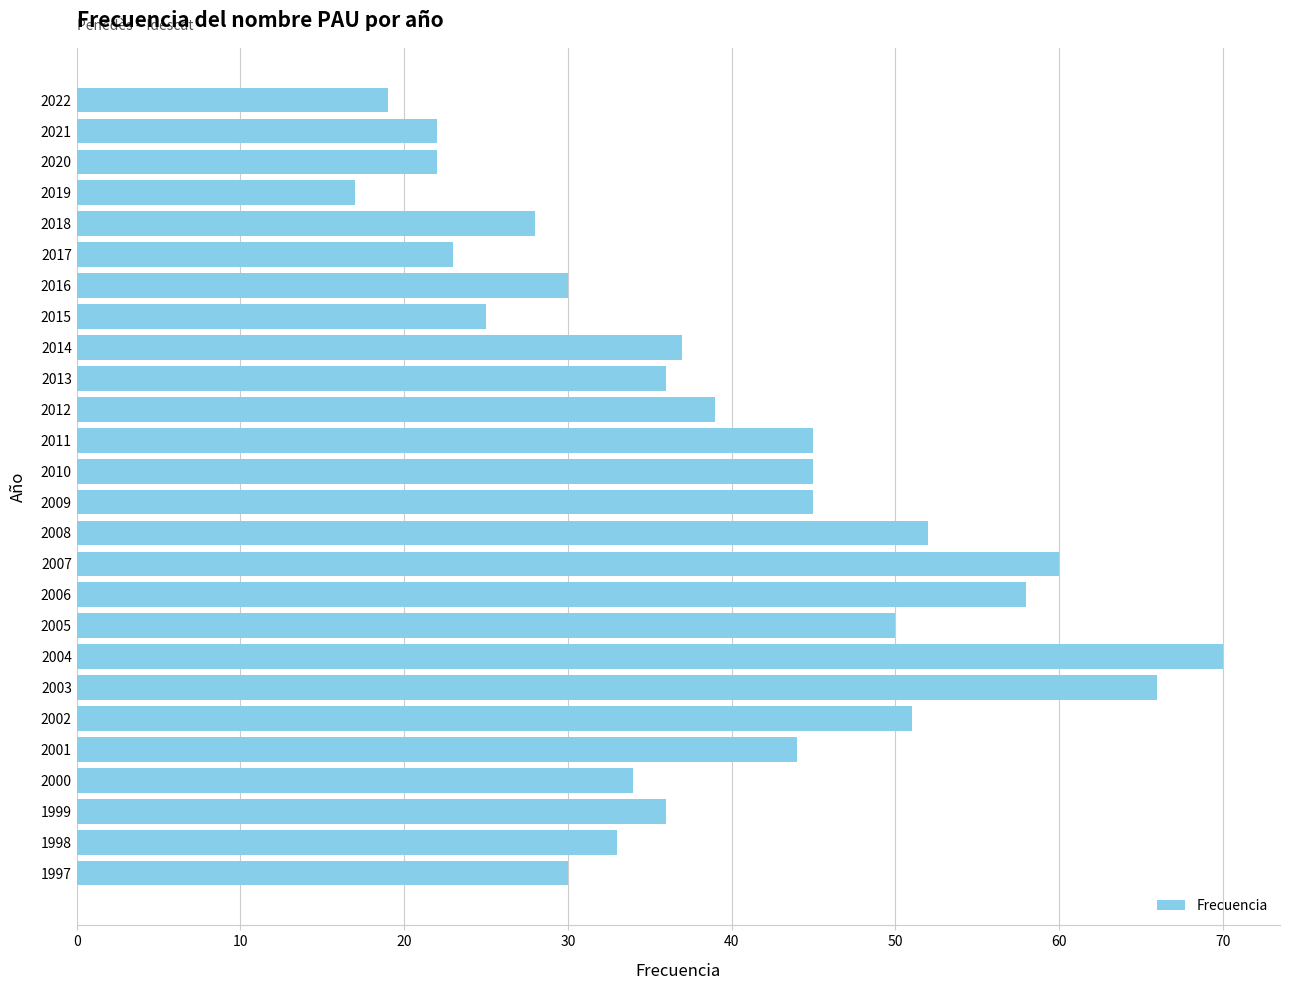

Which label corresponds to the smallest value in the chart?

2019